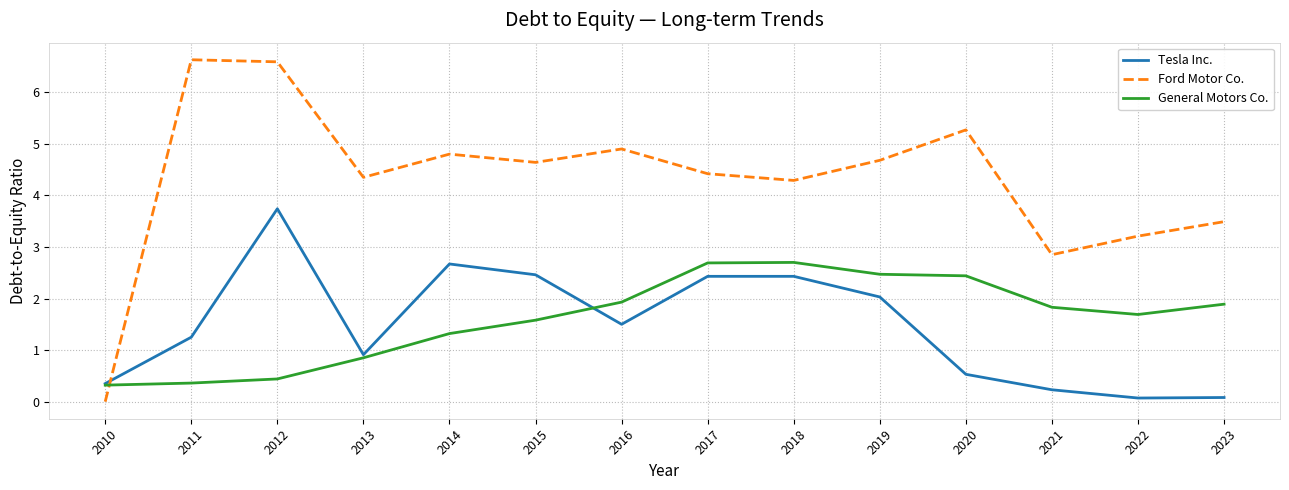

At which label is Tesla Inc. closest to 1?

2013